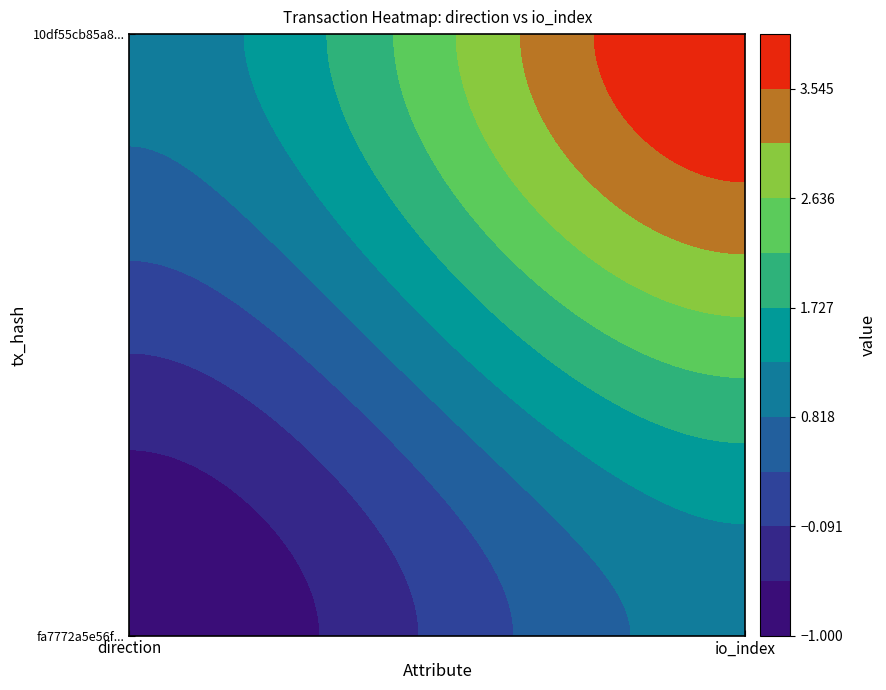

Rank the series by their maximum value, from highest to lowest.

10df55cb85a8e05fa9bf045149542501a221d77, fa7772a5e56ff087fd2ed530bbae78b5bc073ce